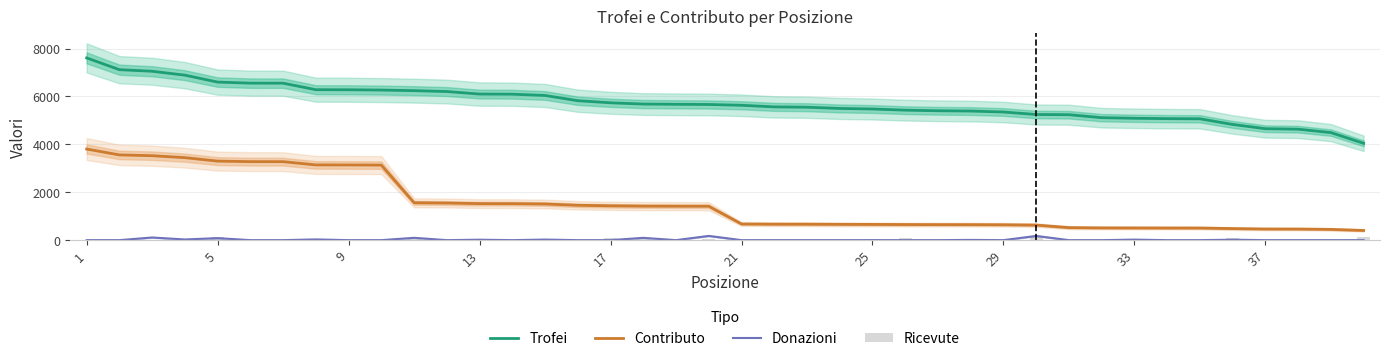

How many distinct data groups are displayed?

4